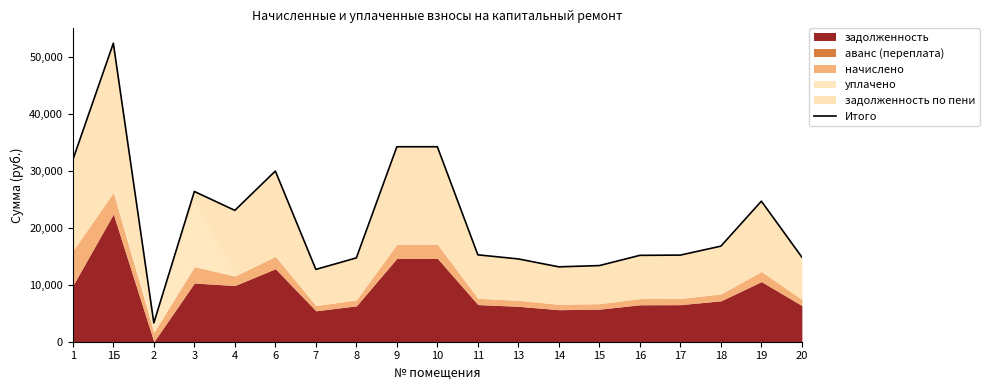

At which category does the chart reach its minimum across all series?

2